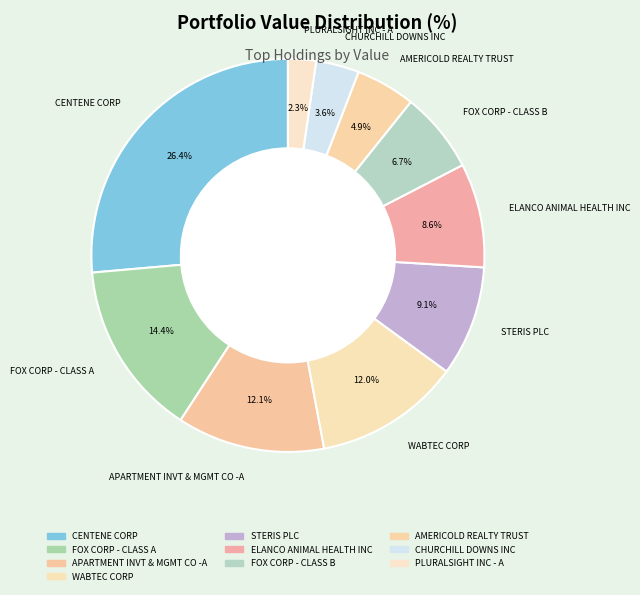

To the nearest percent, what is the difference between the CENTENE CORP and PLURALSIGHT INC - A slice percentages?

24%